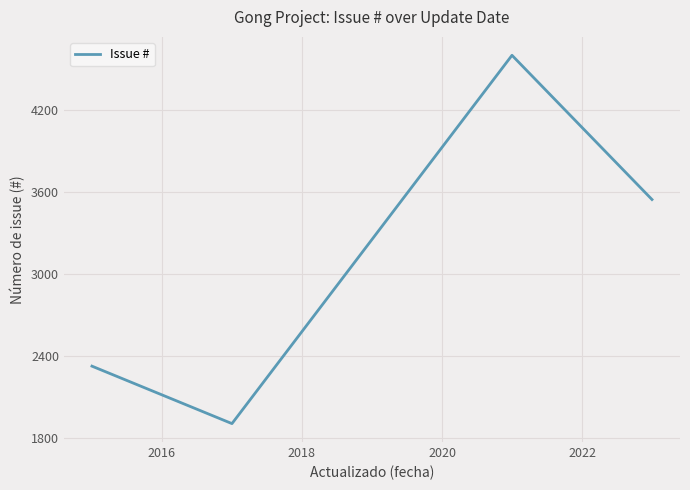

What is the greatest value displayed?

4603.0